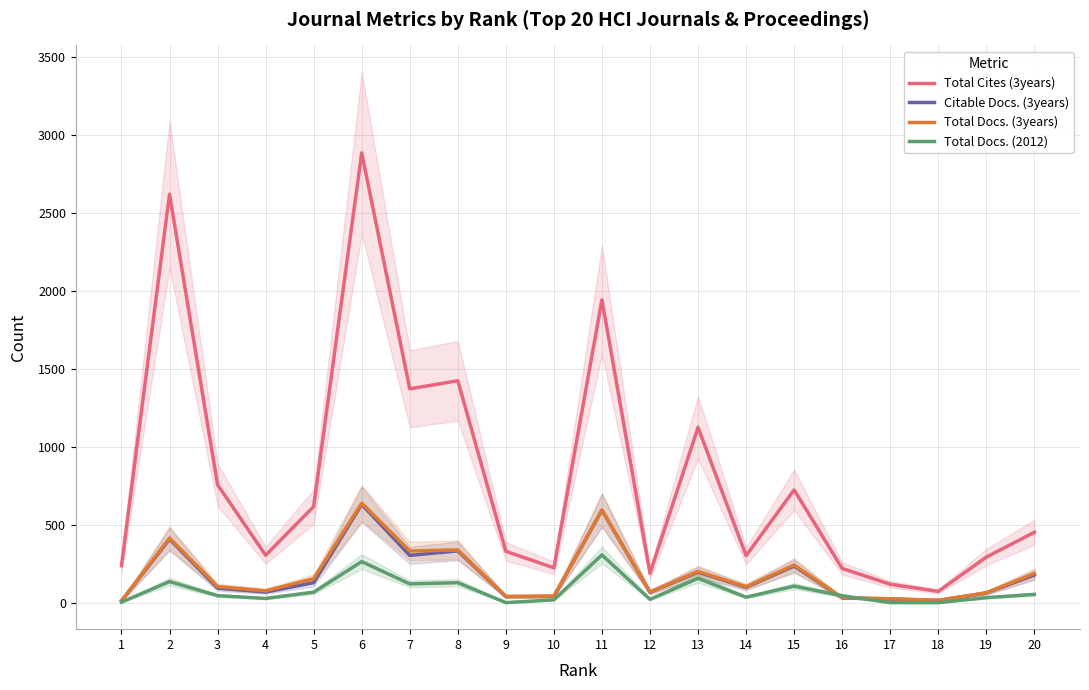

At which label is Total Docs. (2012) closest to 153?

13